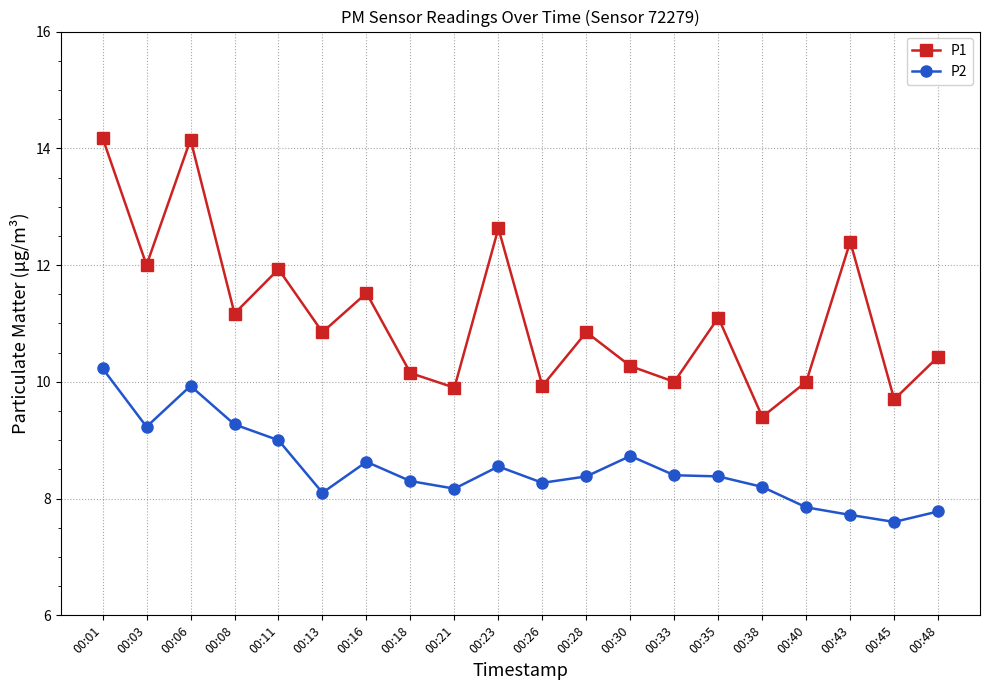

What is the difference between the highest and lowest values at 00:06?

4.2